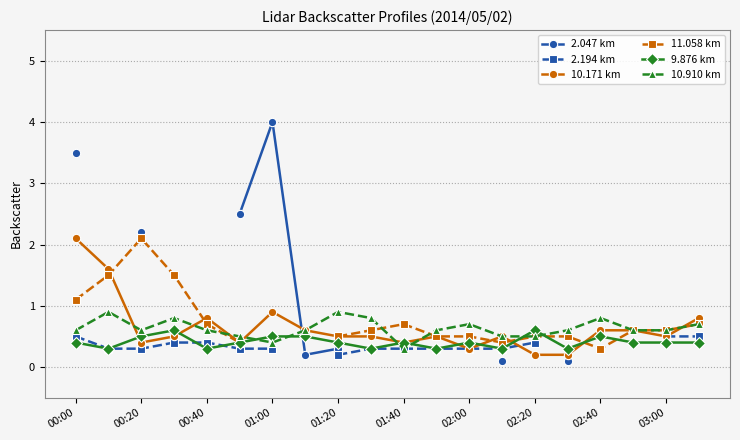

What is the difference between the second highest and minimum values in the 10.910 km series?

0.6